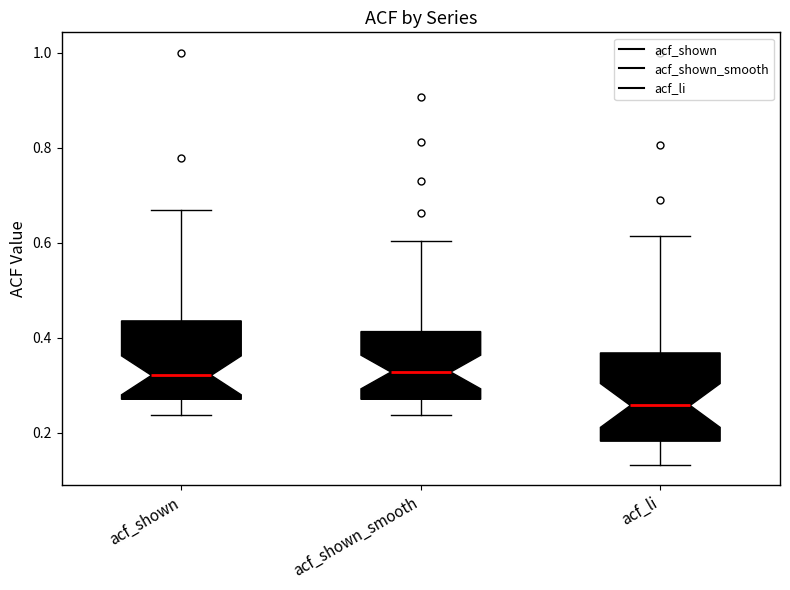

Which box is the tallest, from its lower edge to its upper edge?

acf_li